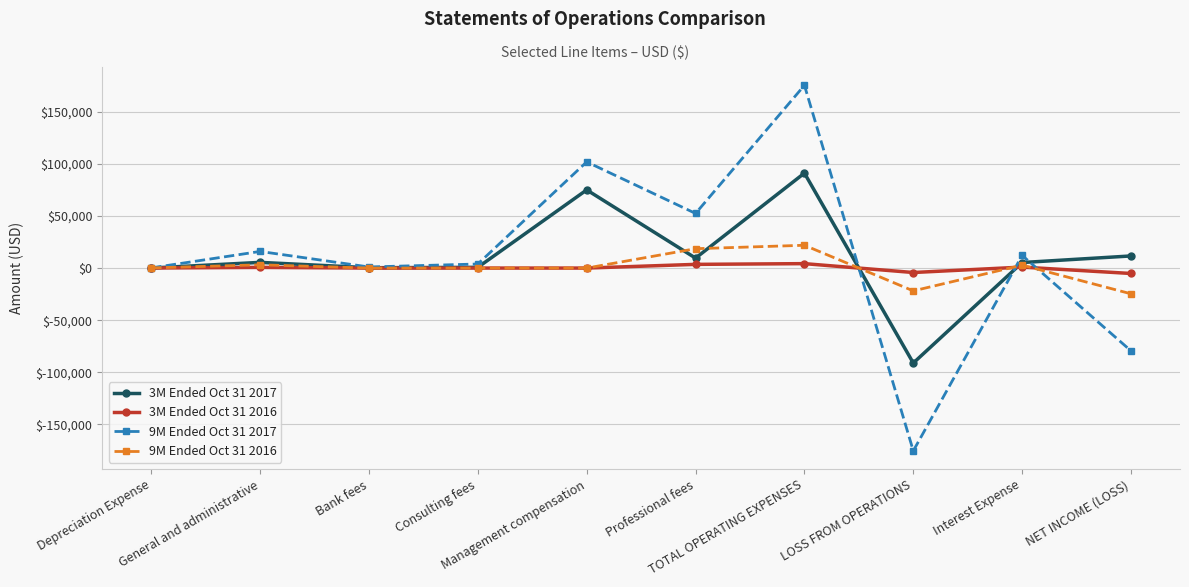

What is the approximate value of 9M Ended Oct 31 2017 at Interest Expense, to the nearest 10?

12140